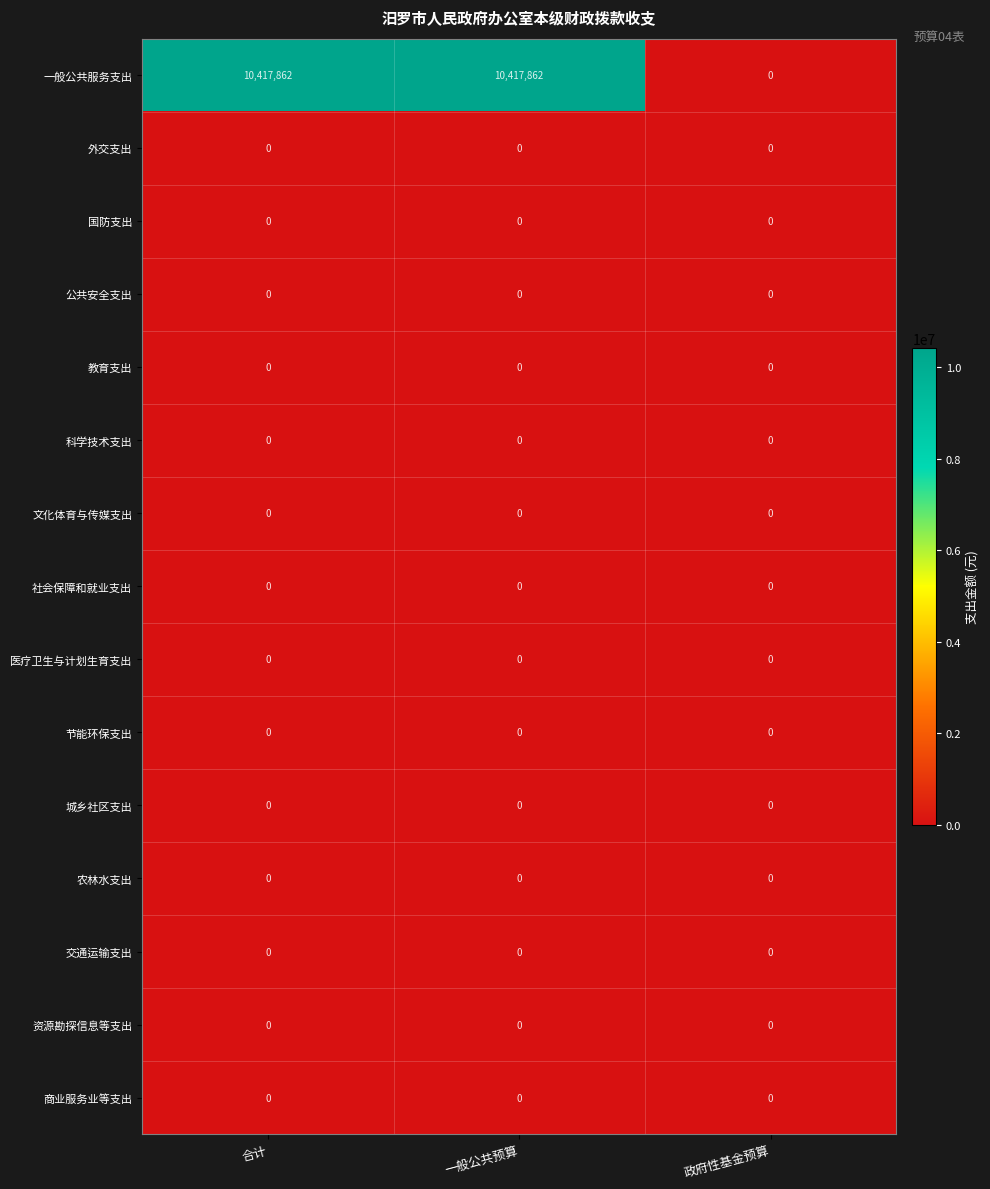

Count the number of data series in this chart.

15